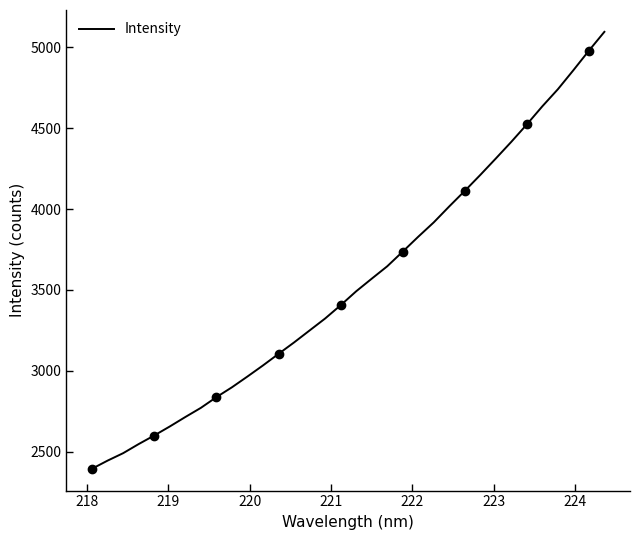

Is it true that the value at 25 is 6274.8?

False